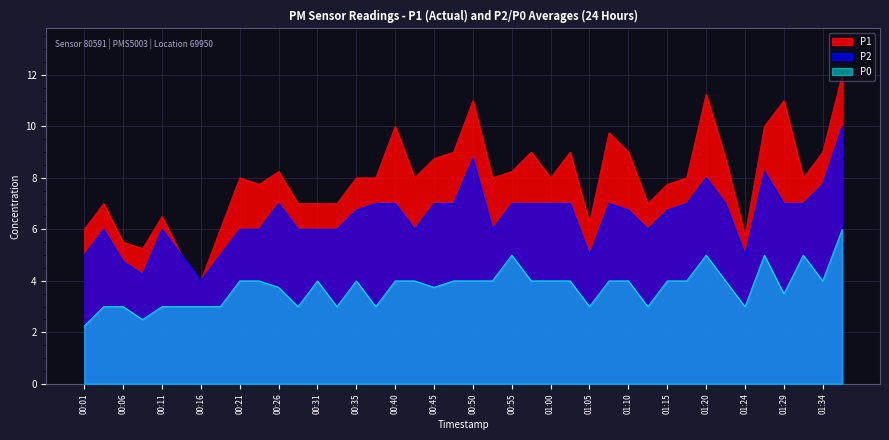

True or false: P2 has a value of 9.0 at 00:23.

False